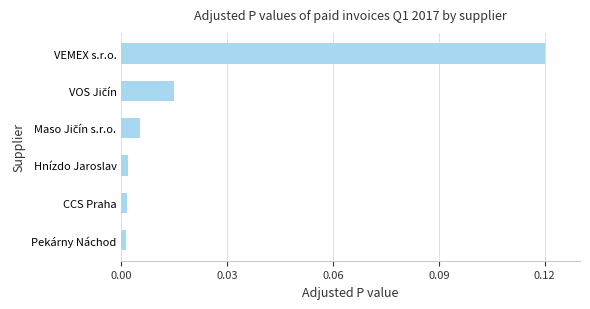

Which label corresponds to the largest value in the chart?

VEMEX s.r.o.